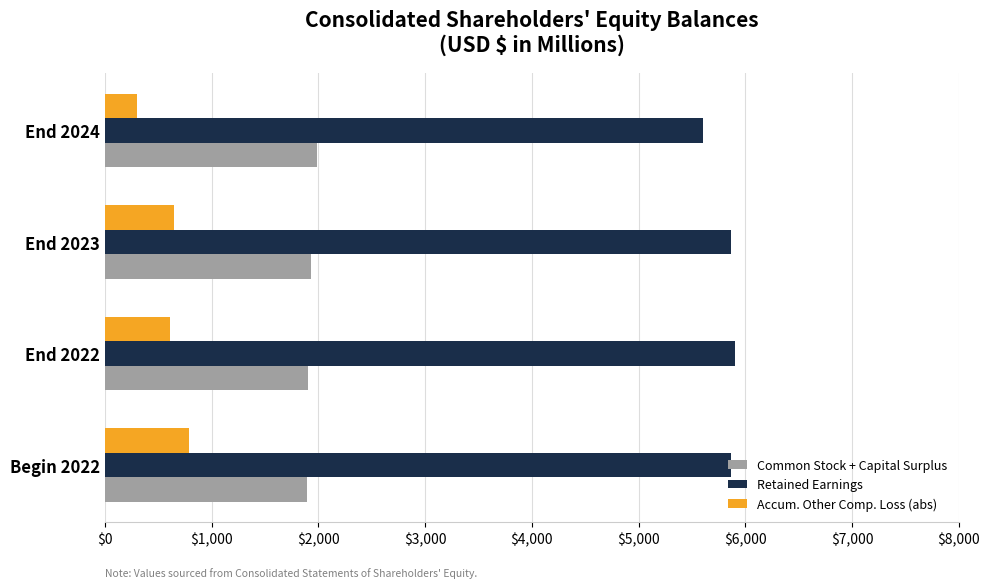

What is the maximum value shown in the chart?

5903